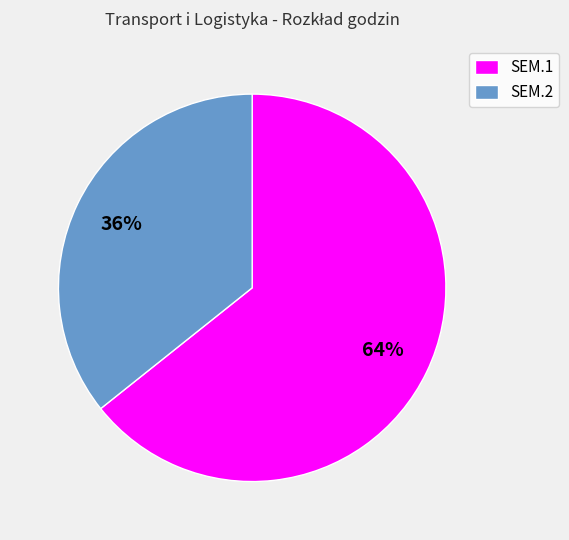

Rank the categories by value from lowest to highest.

SEM.2, SEM.1